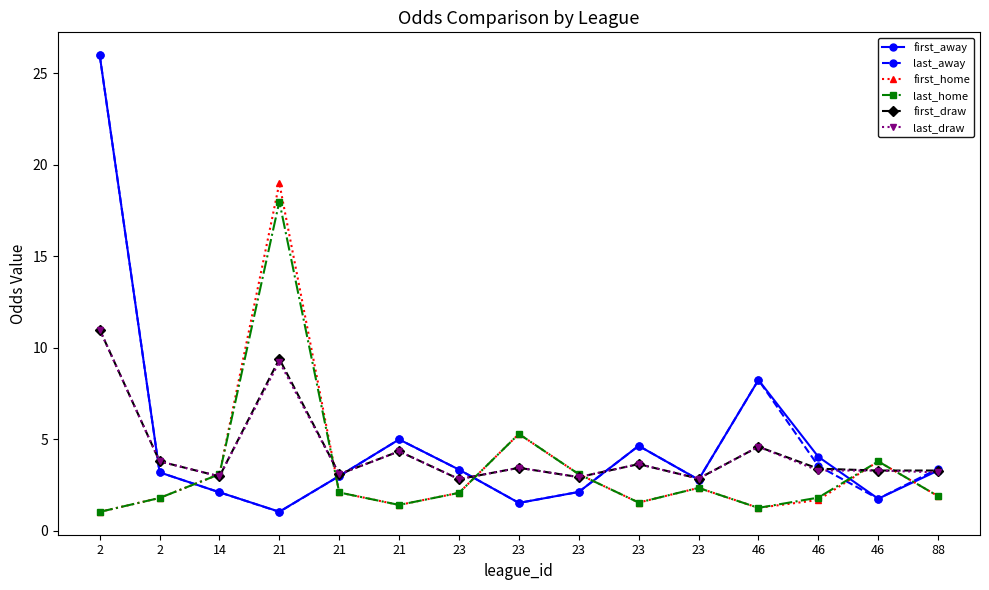

Where is first_away nearest to the value 13?

46